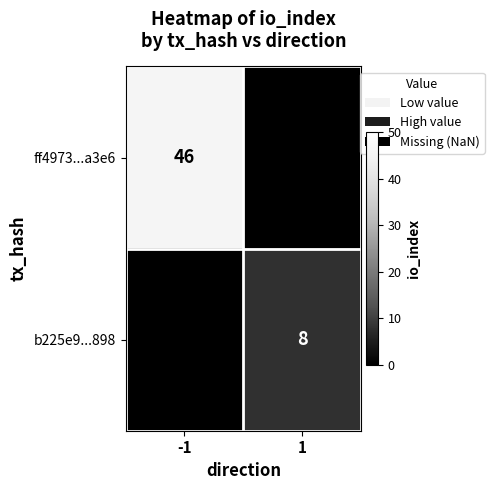

The value of ff4973...a3e6 at -1 is 79. True or false?

False